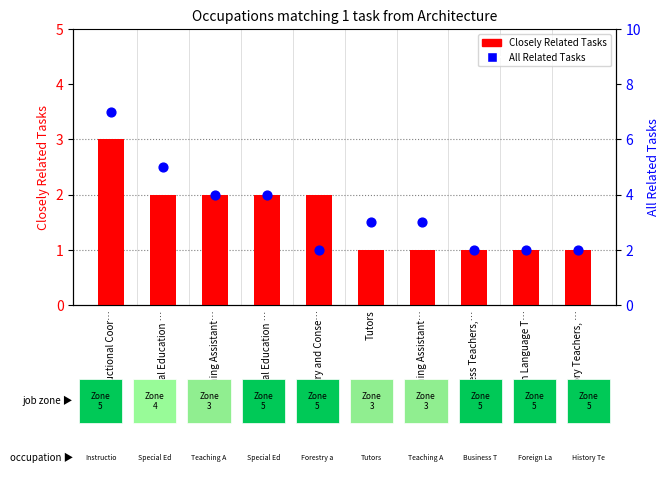

What are all the series names shown in the legend?

Closely Related Tasks, All Related Tasks